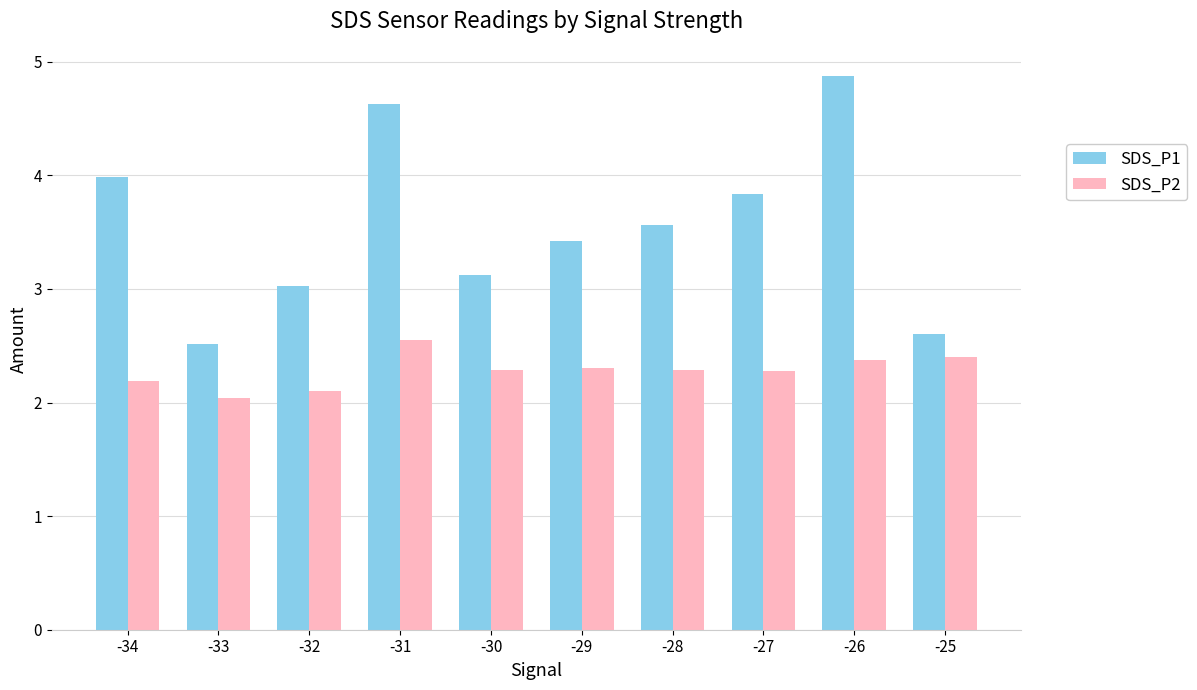

What is the minimum value shown in the chart?

2.0